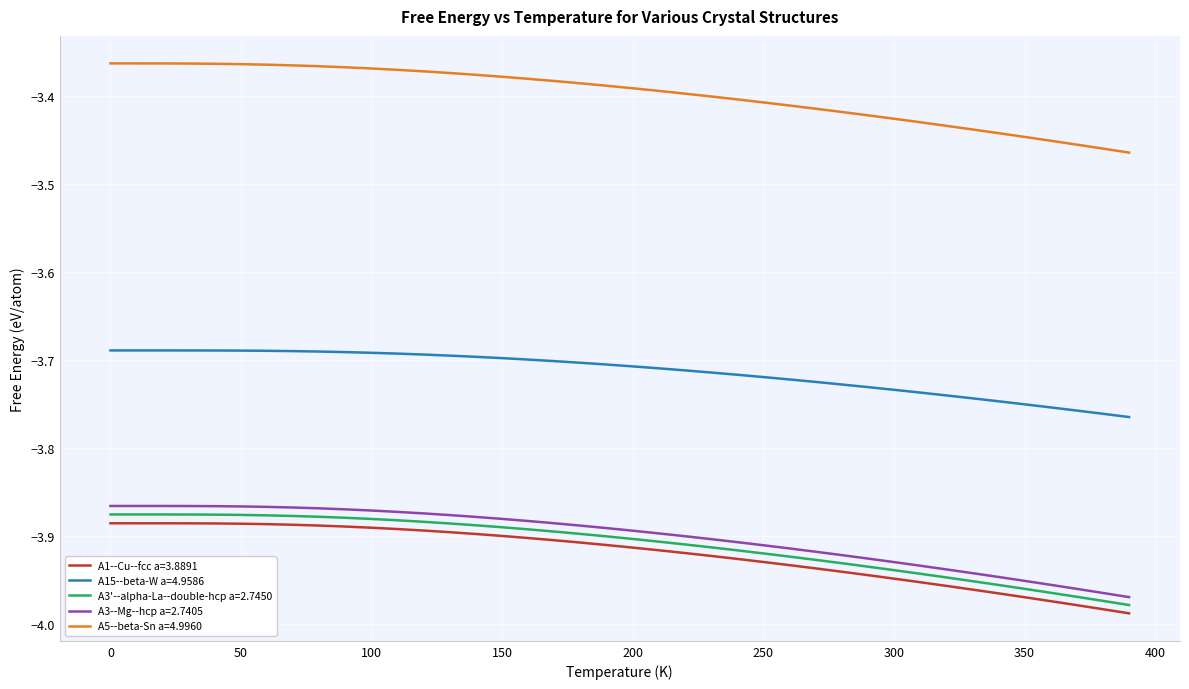

True or false: A5--beta-Sn a=4.9960 and A15--beta-W a=4.9586 intersect in this chart.

False